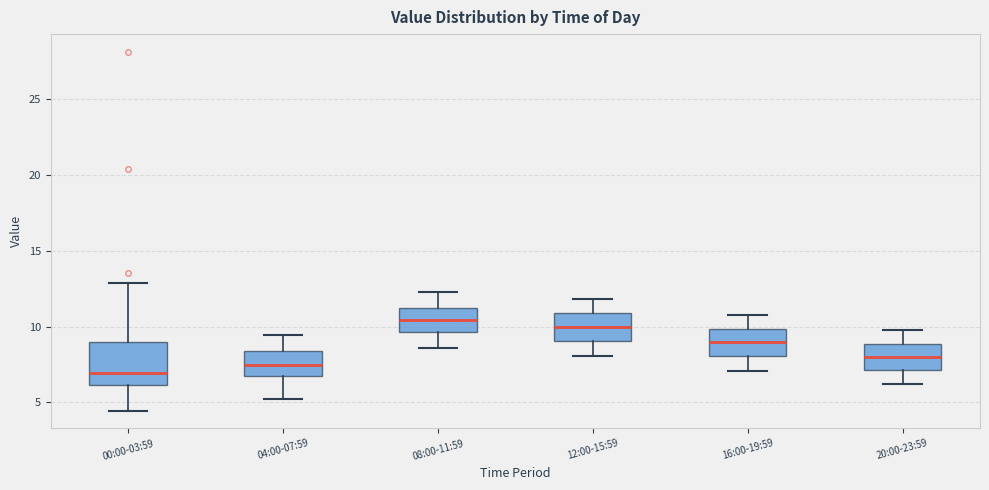

Where is the upper edge of the box for 08:00-11:59 on the y-axis? The values are not printed on the chart, so give them approximately, as read against the axis.

11.0